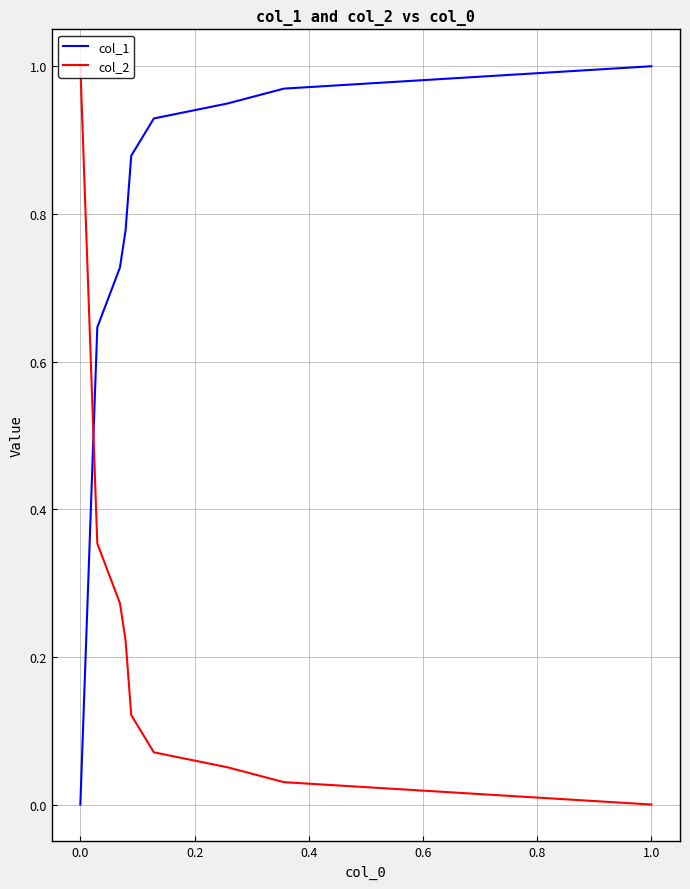

Which series has the largest total across all categories?

col_1